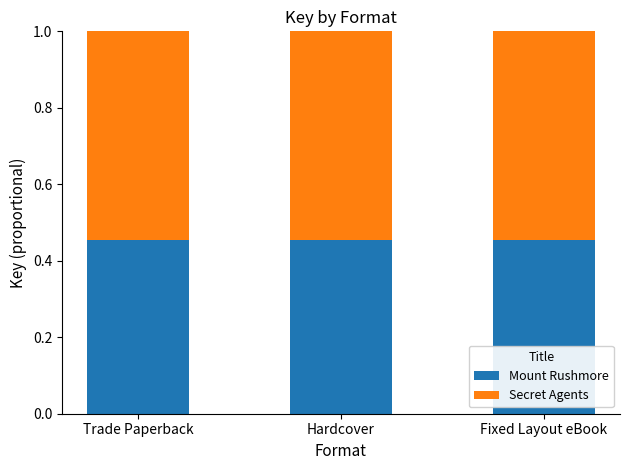

What is the total value across all series at Fixed Layout eBook?

1.0